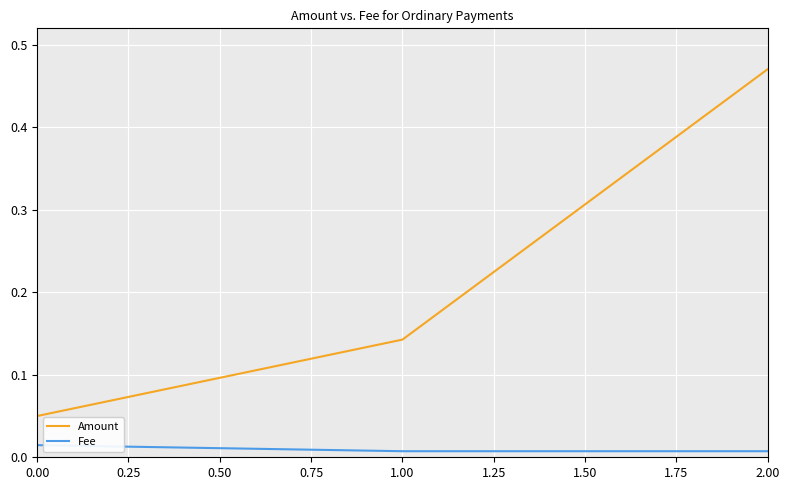

Is it true that Amount equals 0.0 at 0.00?

False